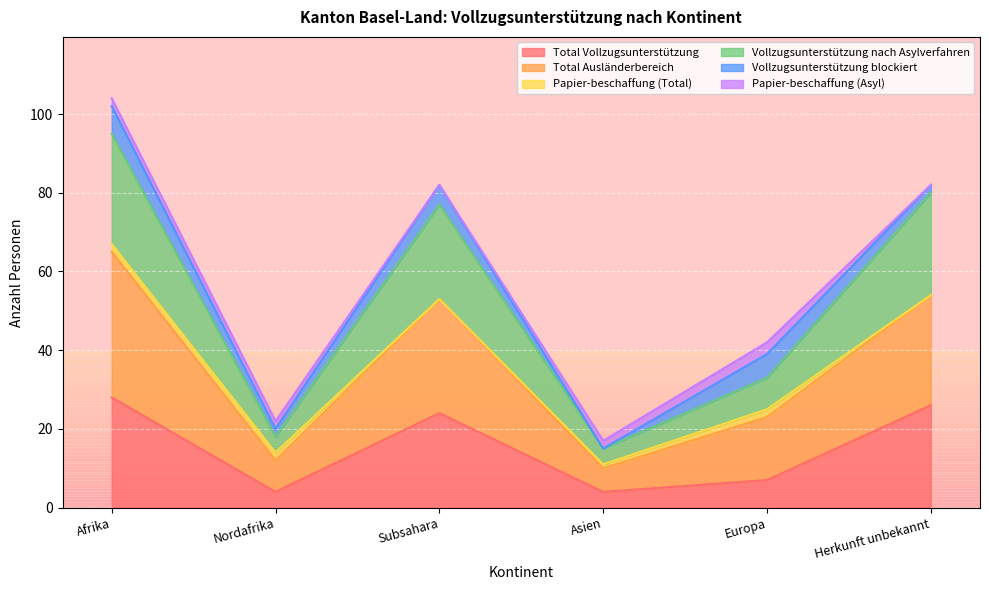

How many interior local valleys does the Total Ausländerbereich series have?

2